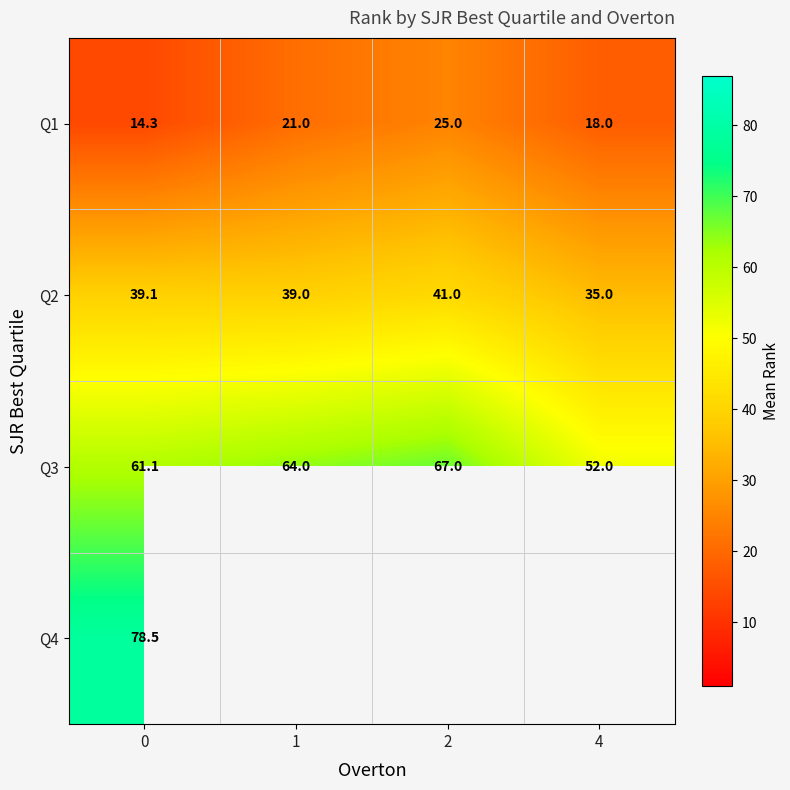

What is the spread (max minus min) of values at 0?

64.2